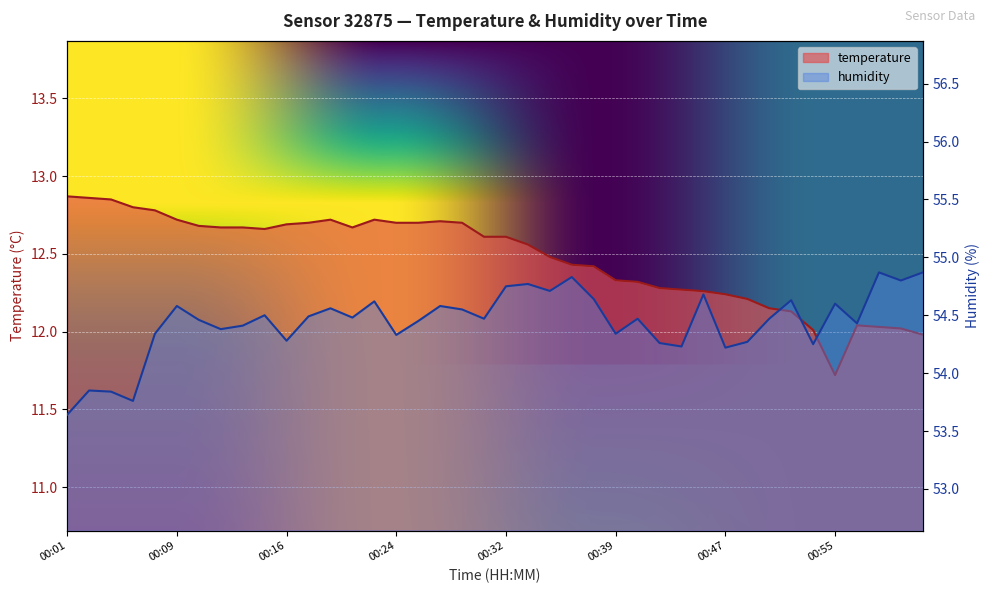

At which category does humidity reach its first local peak?

00:02